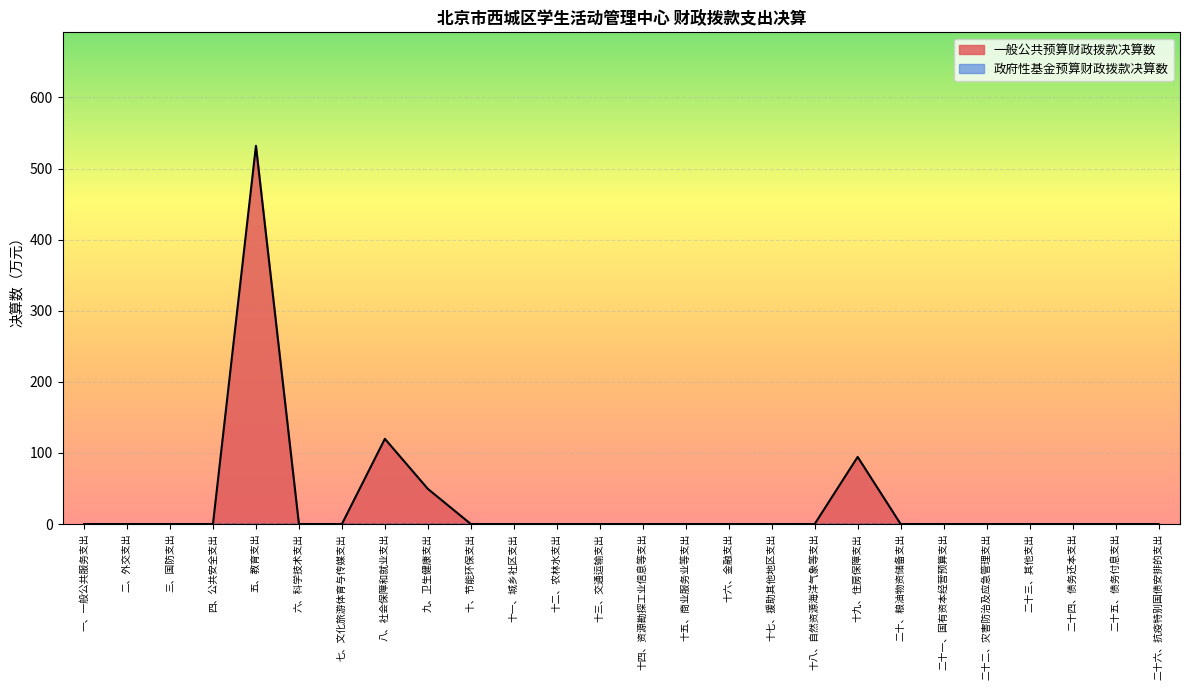

What is the label of the 7th point from the right?

二十、粮油物资储备支出